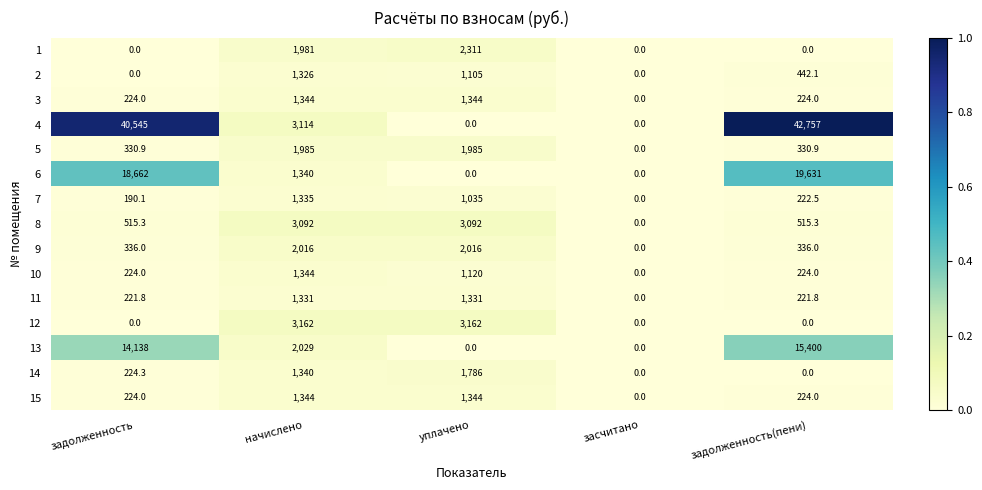

The value of 11 at уплачено is 1331.0. True or false?

True